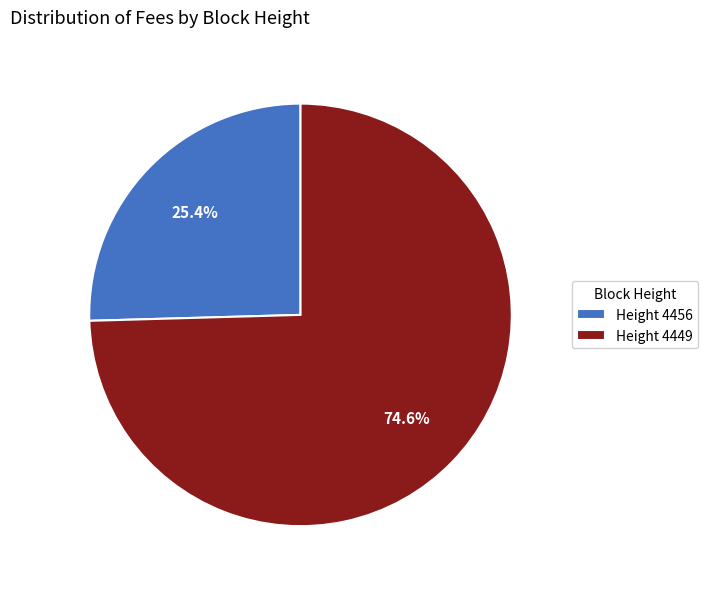

Which slice represents more than half of the pie?

Height 4449